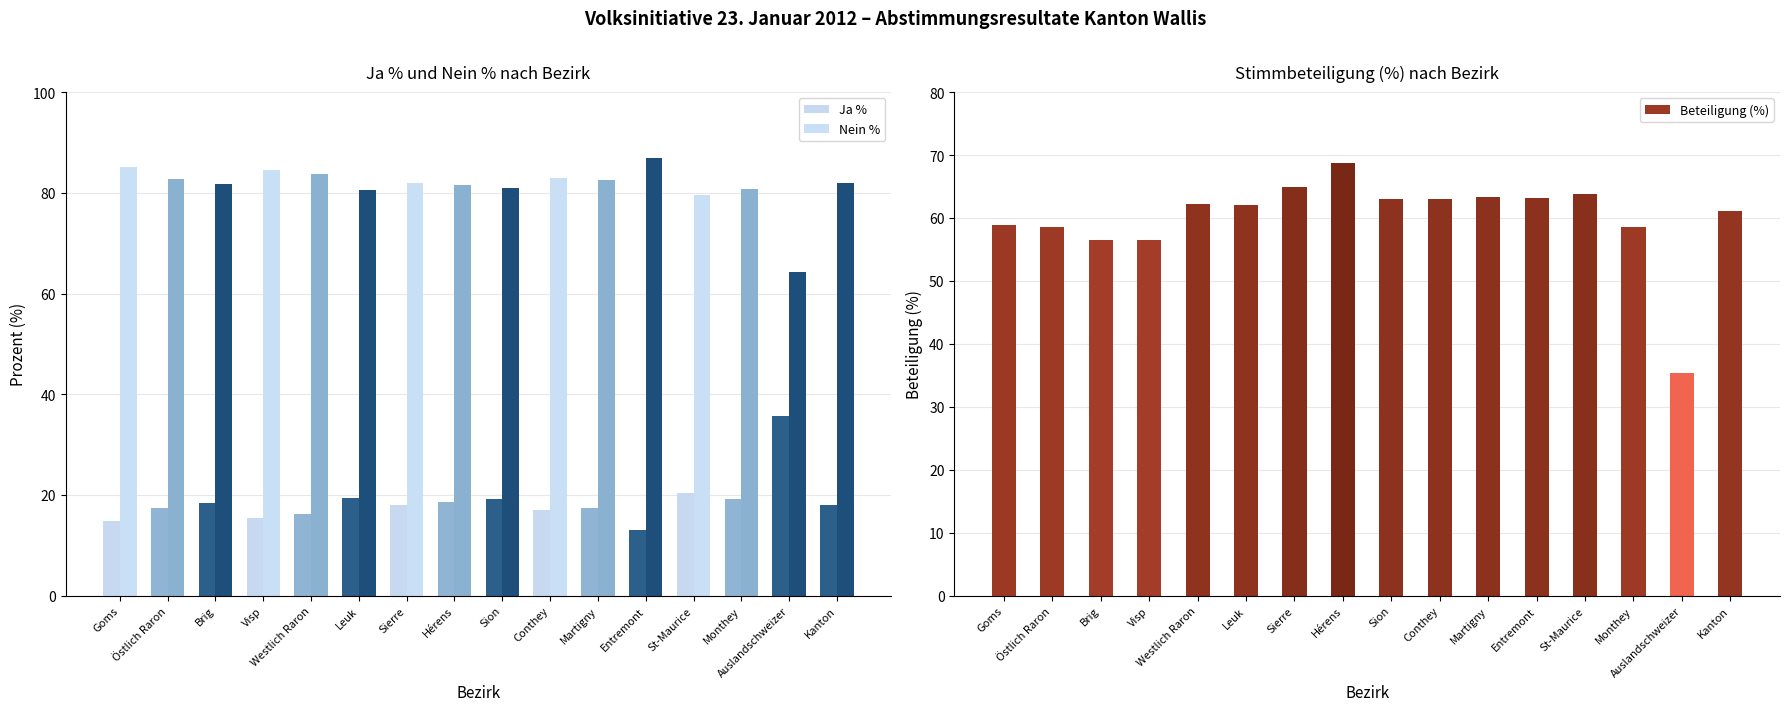

Reading left to right, transcribe all the data shown in this chart.

Ja %: 14.9	17.3	18.3	15.4	16.3	19.4	18.0	18.5	19.1	17.1	17.5	13.1	20.5	19.2	35.6	18.1
Nein %: 85.1	82.7	81.7	84.6	83.7	80.6	82.0	81.5	80.9	82.9	82.5	86.9	79.5	80.8	64.4	82.0
Beteiligung (%): 58.8	58.6	56.5	56.5	62.2	62.1	65.0	68.7	63.1	63.1	63.3	63.2	63.9	58.5	35.4	61.1